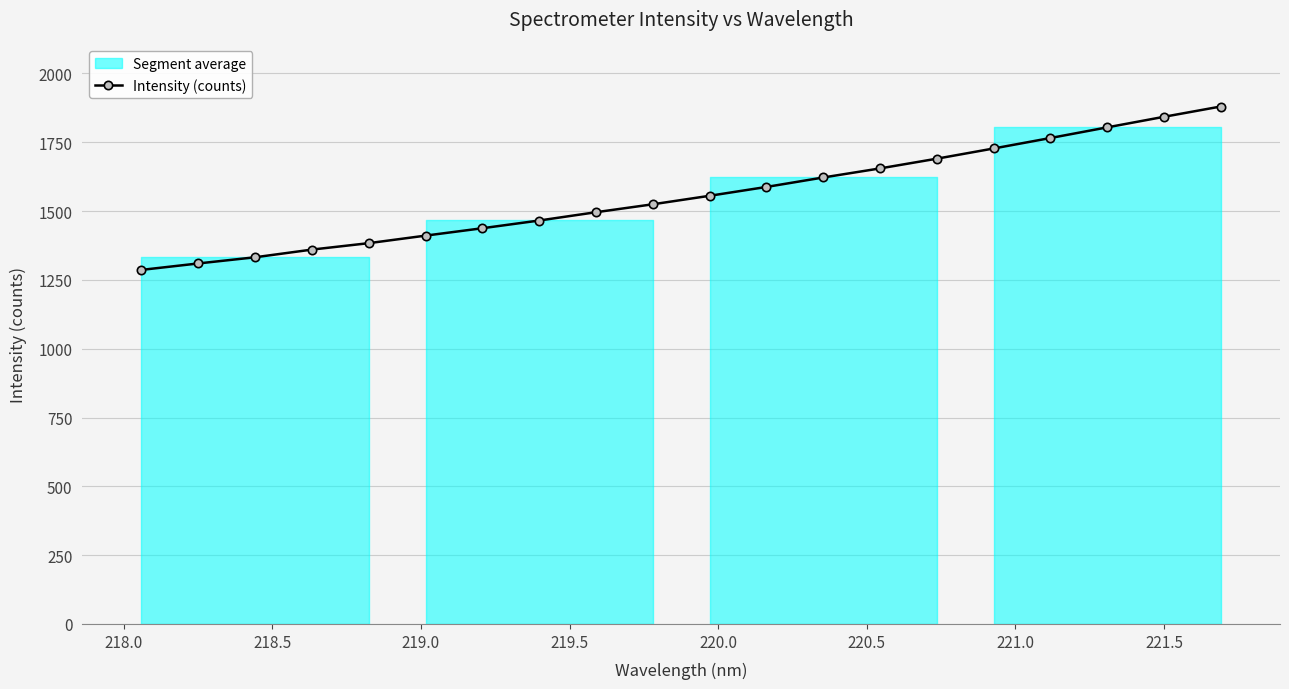

What is the value of the Intensity (counts) point at the 17th from the left?

1765.3